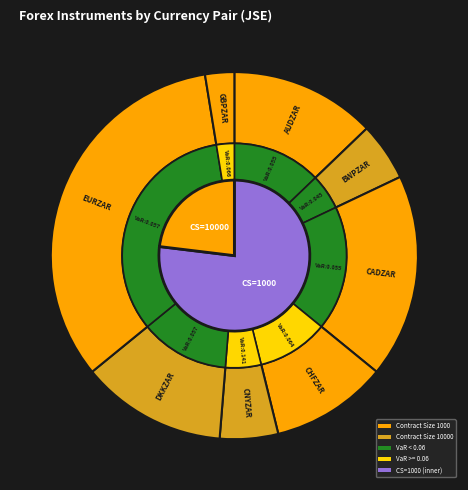

Is it true that AUDZAR is 1% of the pie?

False